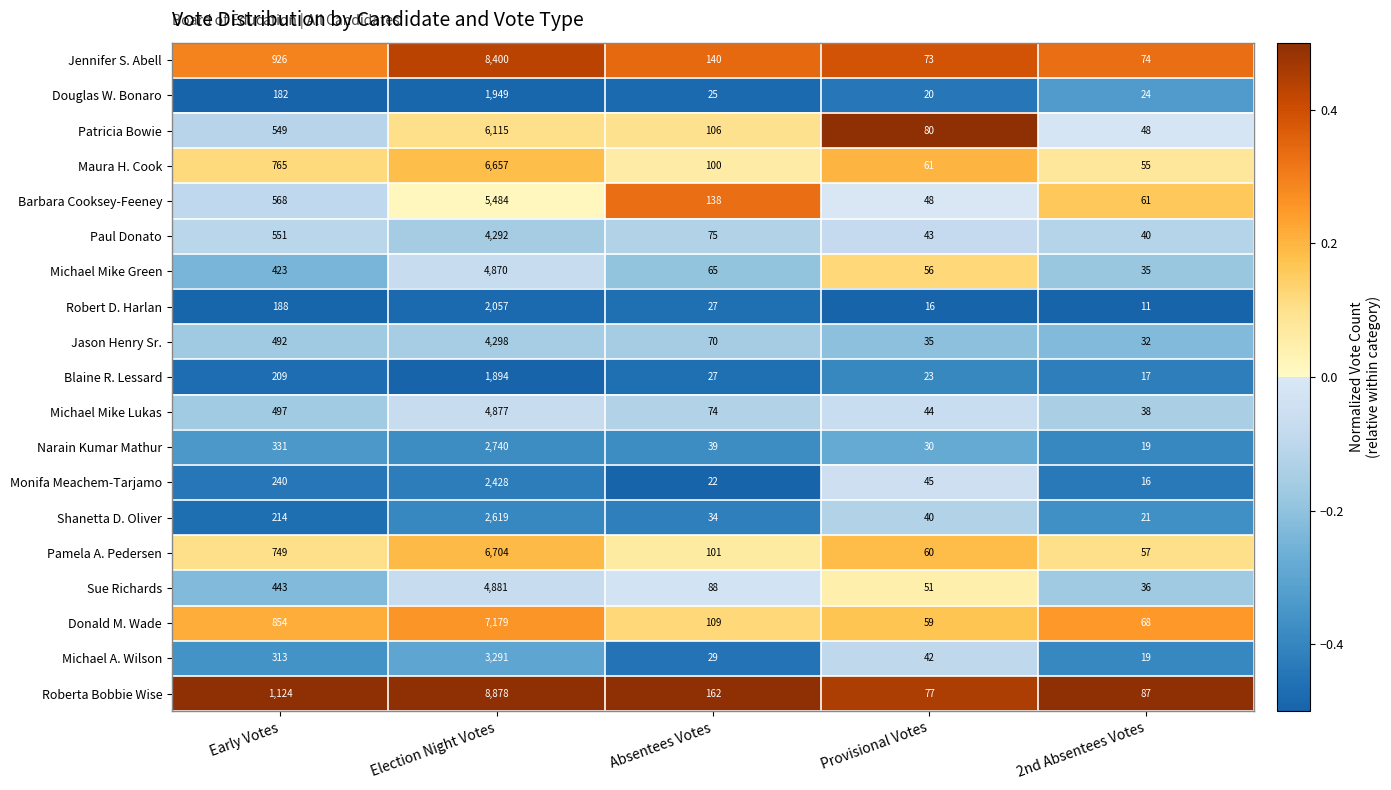

What is the difference between the highest and lowest values at Provisional Votes?

64